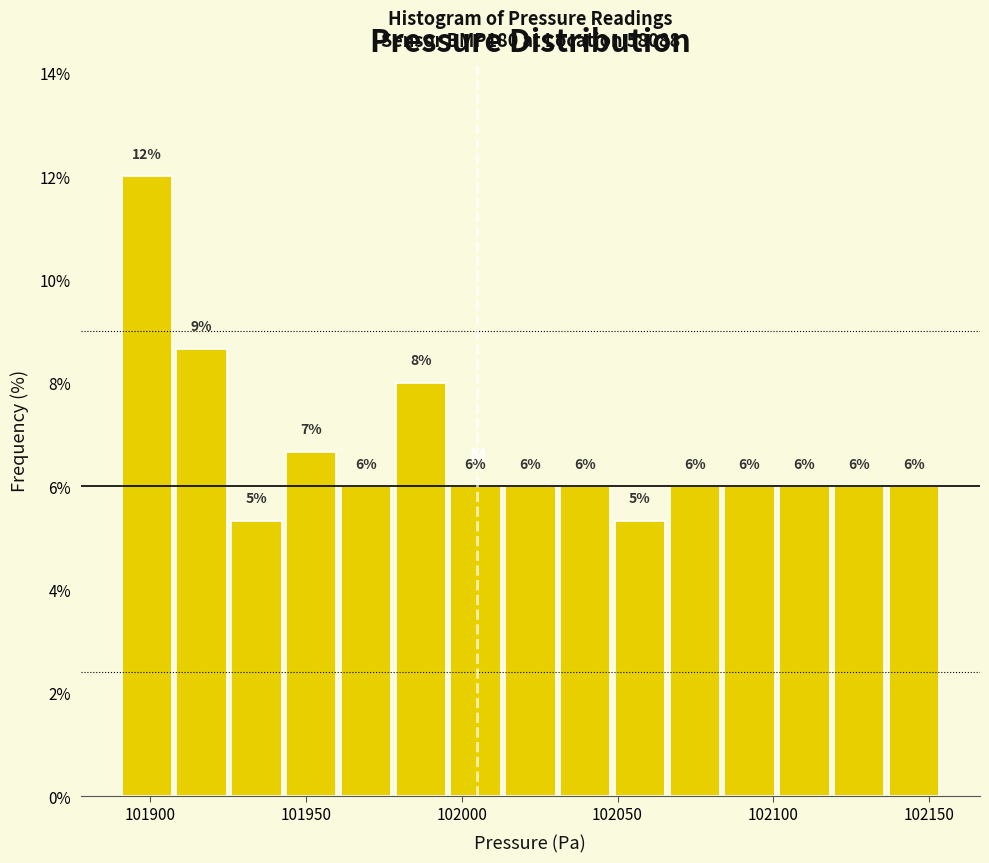

Around what value on the x-axis is the tallest bar? Give the approximate position of its centre, as read against the axis.

101900